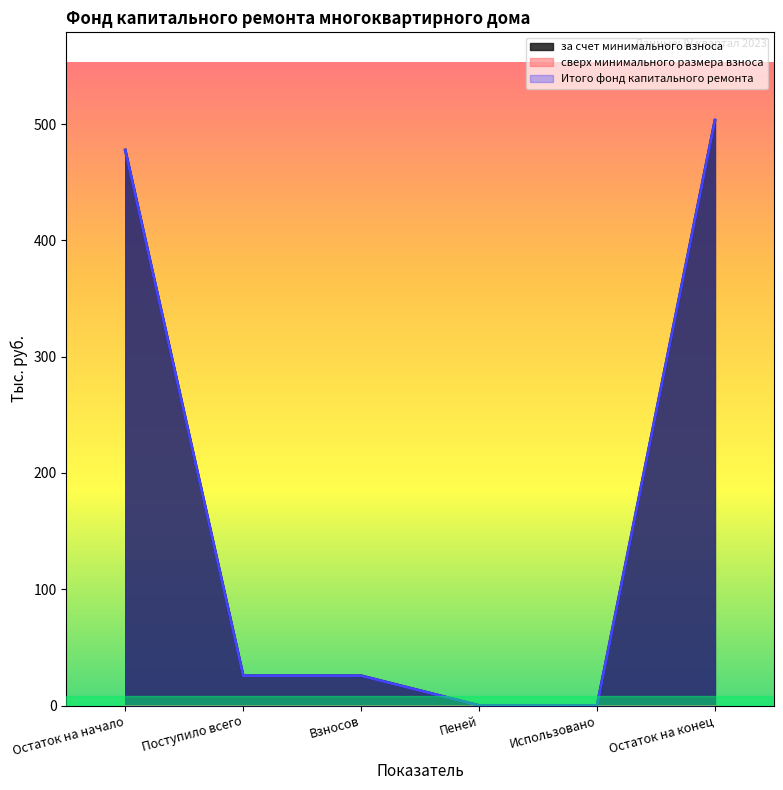

At which label does Итого фонд капитального ремонта reach its minimum?

Использовано